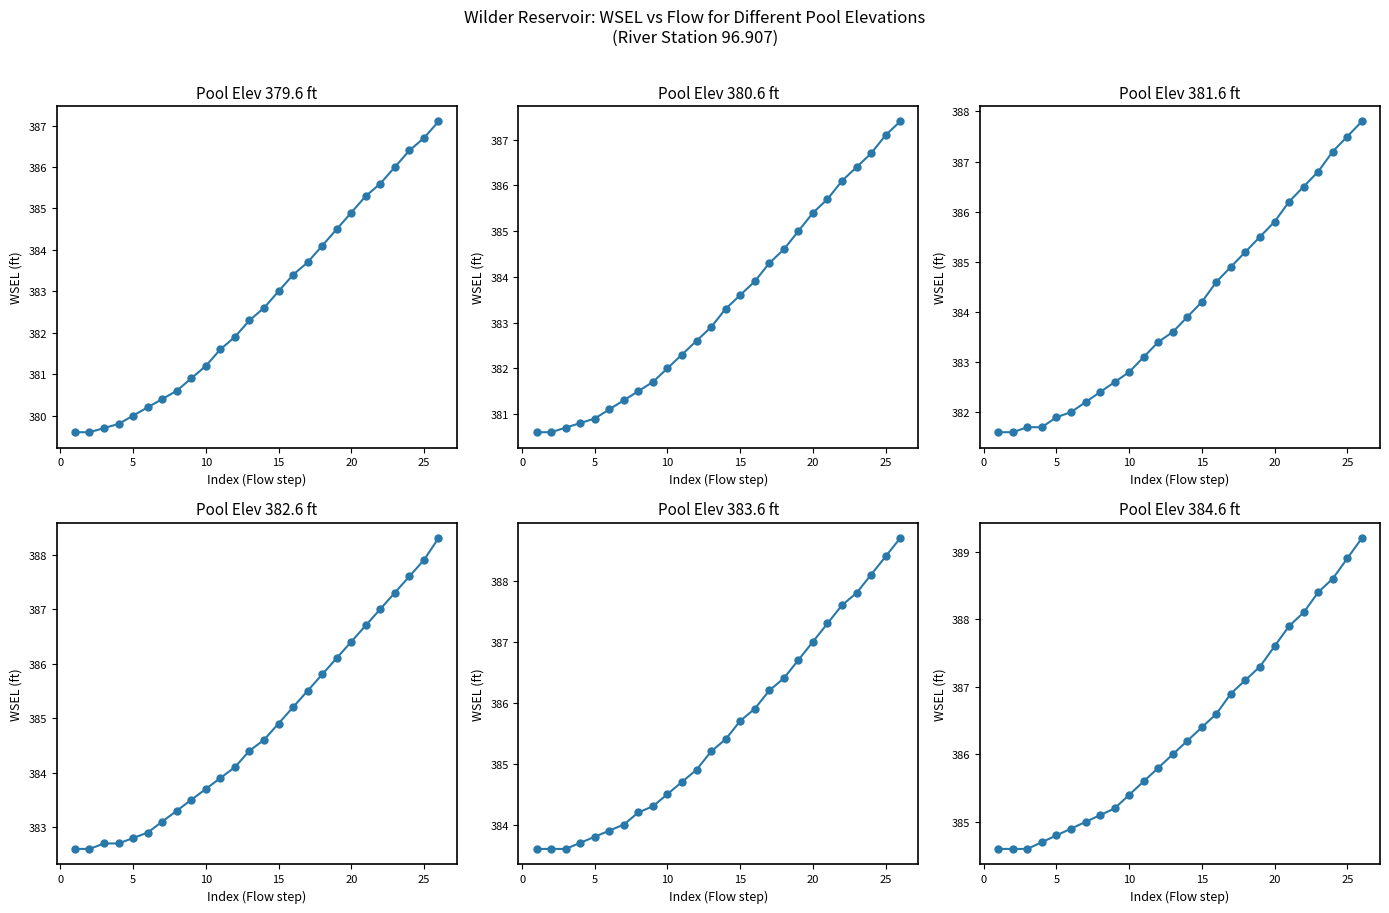

How many series are shown in this chart?

6